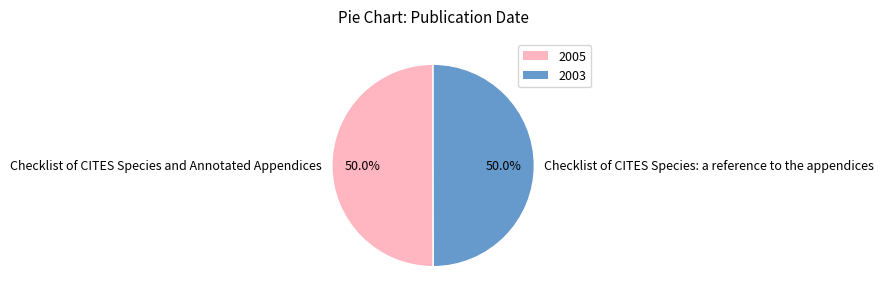

To the nearest percent, what is the average slice percentage?

50%